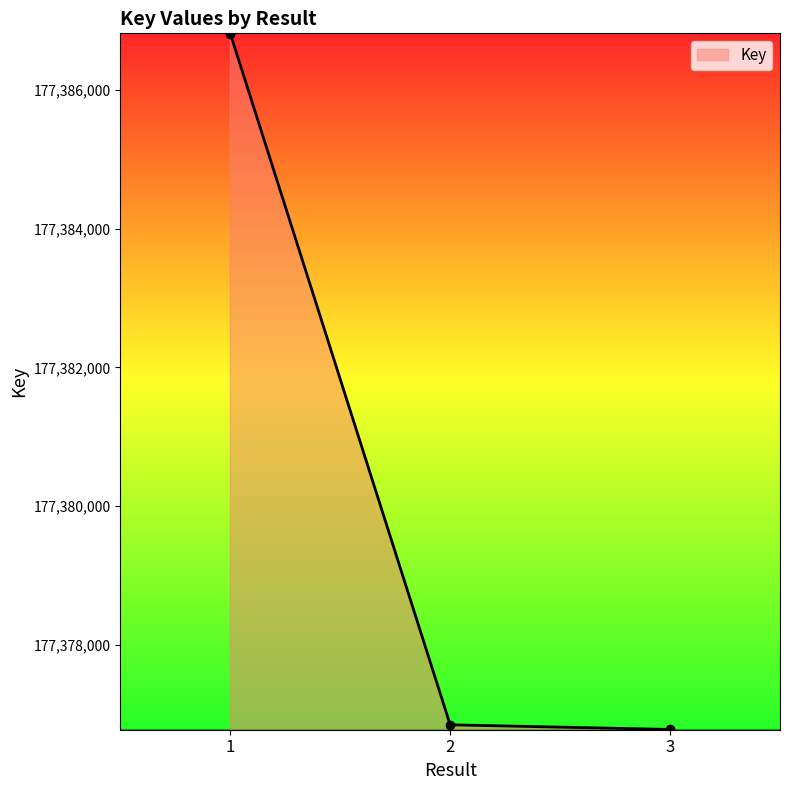

Reading right to left, extract all data points from this chart.

3=177376784	2=177376851	1=177386809